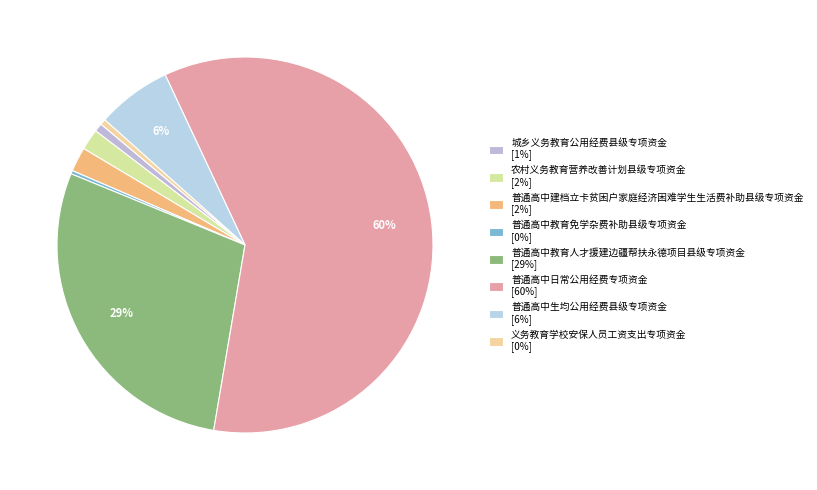

To the nearest percent, what is the combined percentage of 普通高中建档立卡贫困户家庭经济困难学生生活费补助县级专项资金 and 普通高中教育免学杂费补助县级专项资金?

2%